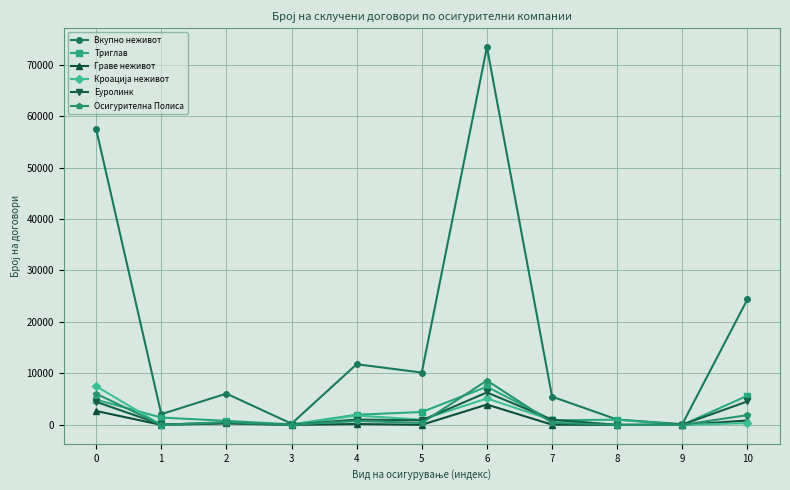

The value of Вкупно неживот at 1 is 2084. True or false?

True